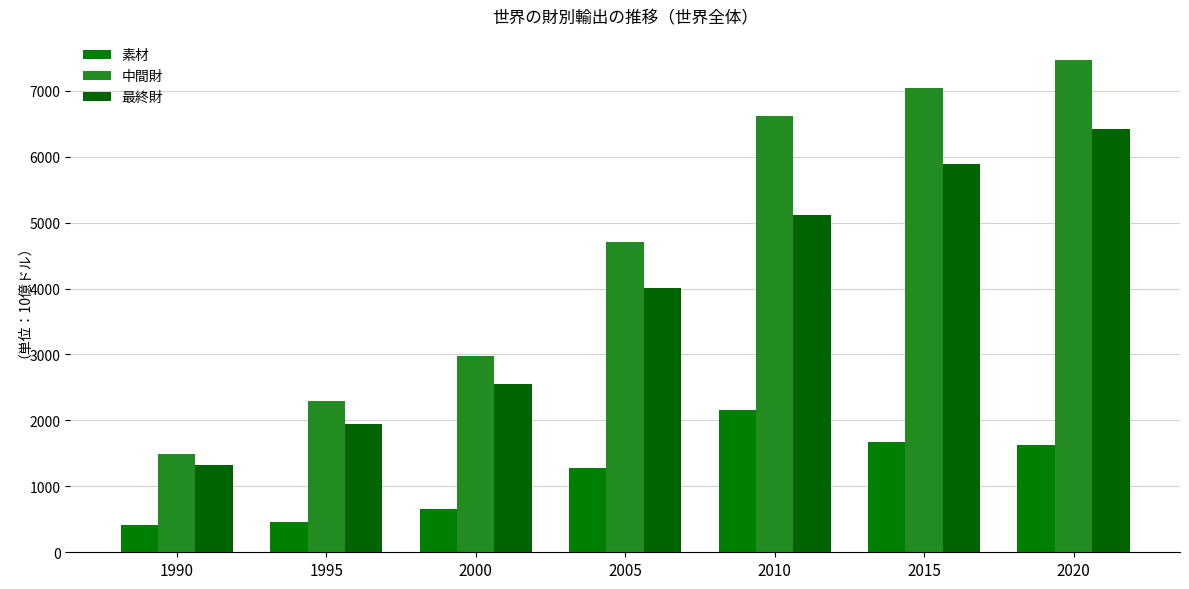

What is the value of the 素材 bar at the 3rd from the left?

657